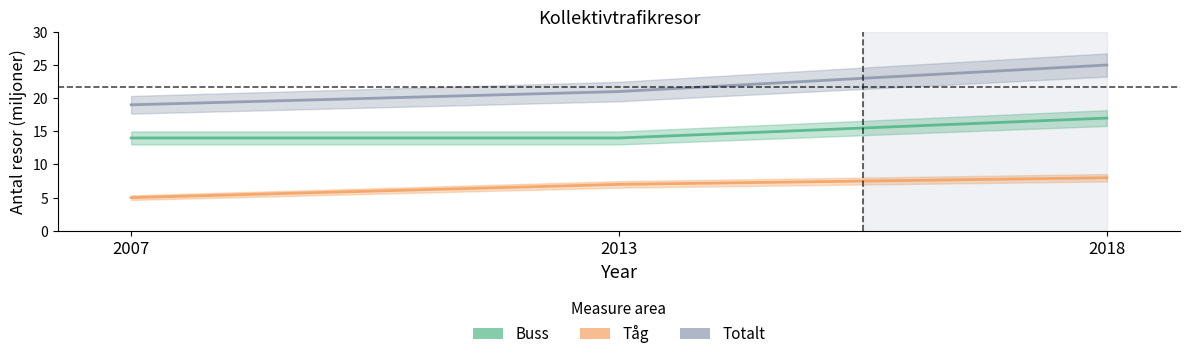

The Buss series shows 17 at 2018. True or false?

True